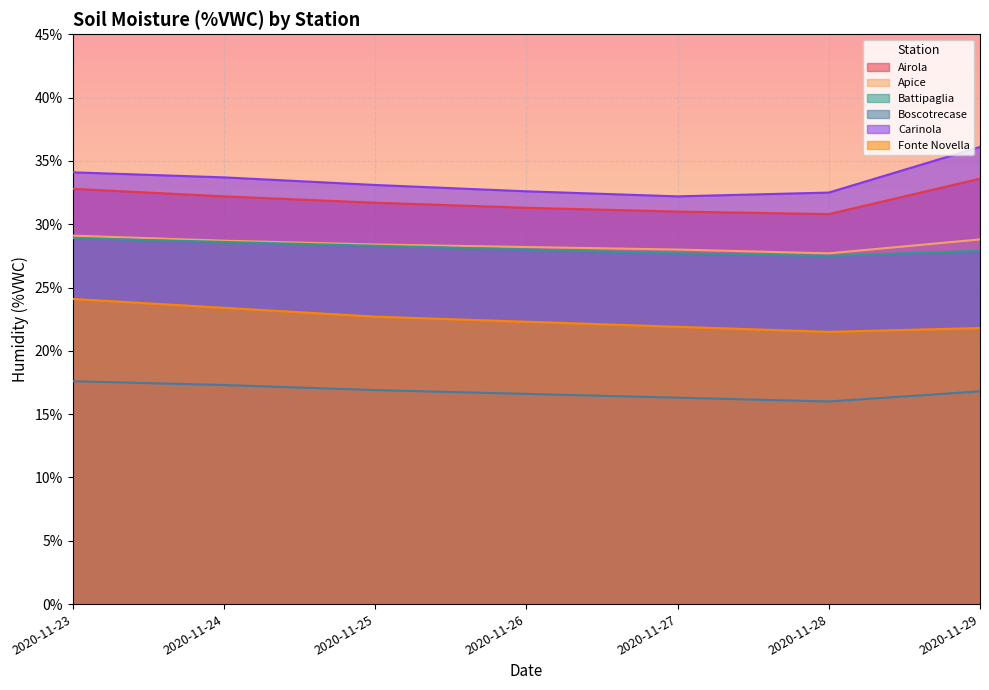

At which label does Battipaglia reach its peak?

2020-11-23